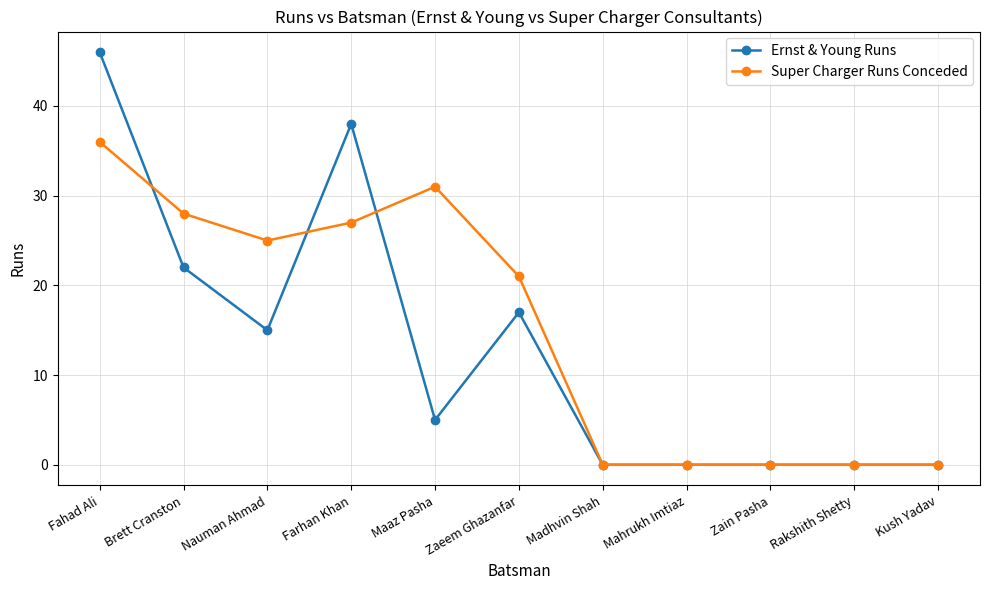

Reading right to left, list all the values displayed in this chart.

Ernst & Young Runs: Kush Yadav=0	Rakshith Shetty=0	Zain Pasha=0	Mahrukh Imtiaz=0	Madhvin Shah=0	Zaeem Ghazanfar=17	Maaz Pasha=5	Farhan Khan=38	Nauman Ahmad=15	Brett Cranston=22	Fahad Ali=46
Super Charger Runs Conceded: Kush Yadav=0	Rakshith Shetty=0	Zain Pasha=0	Mahrukh Imtiaz=0	Madhvin Shah=0	Zaeem Ghazanfar=21	Maaz Pasha=31	Farhan Khan=27	Nauman Ahmad=25	Brett Cranston=28	Fahad Ali=36